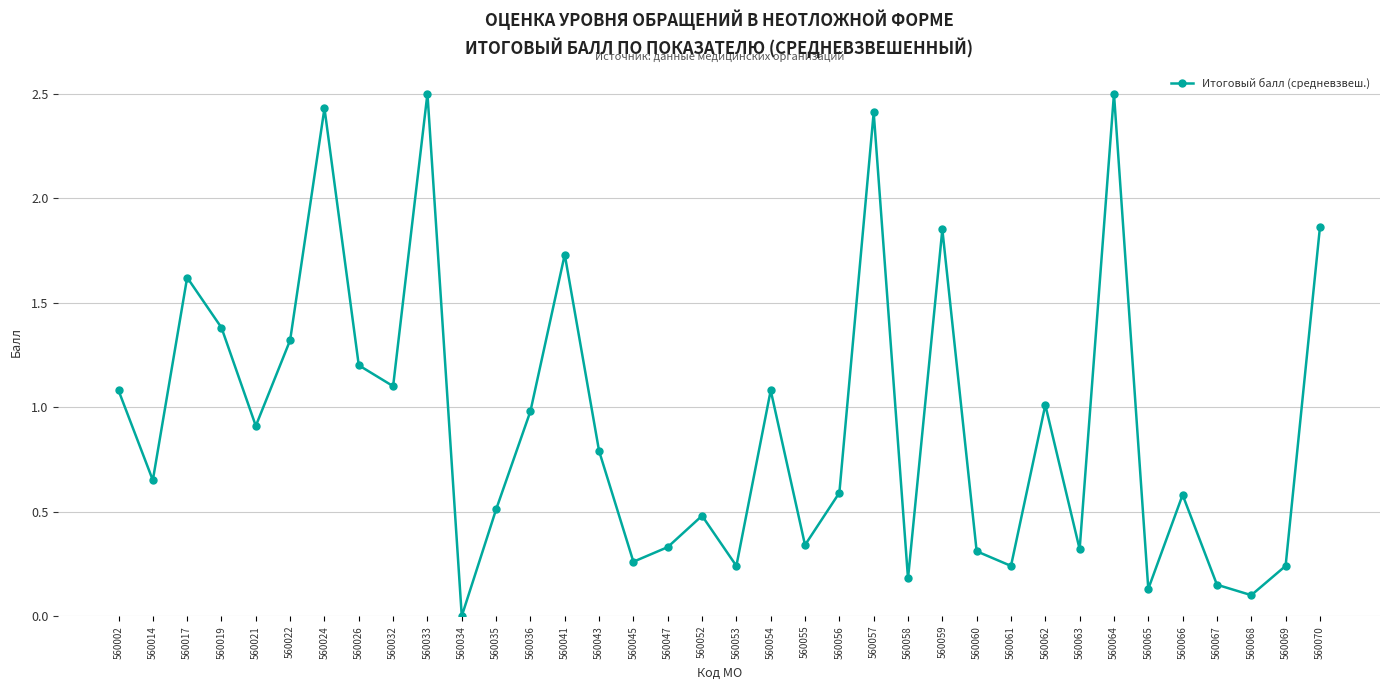

Count the number of data series in this chart.

1